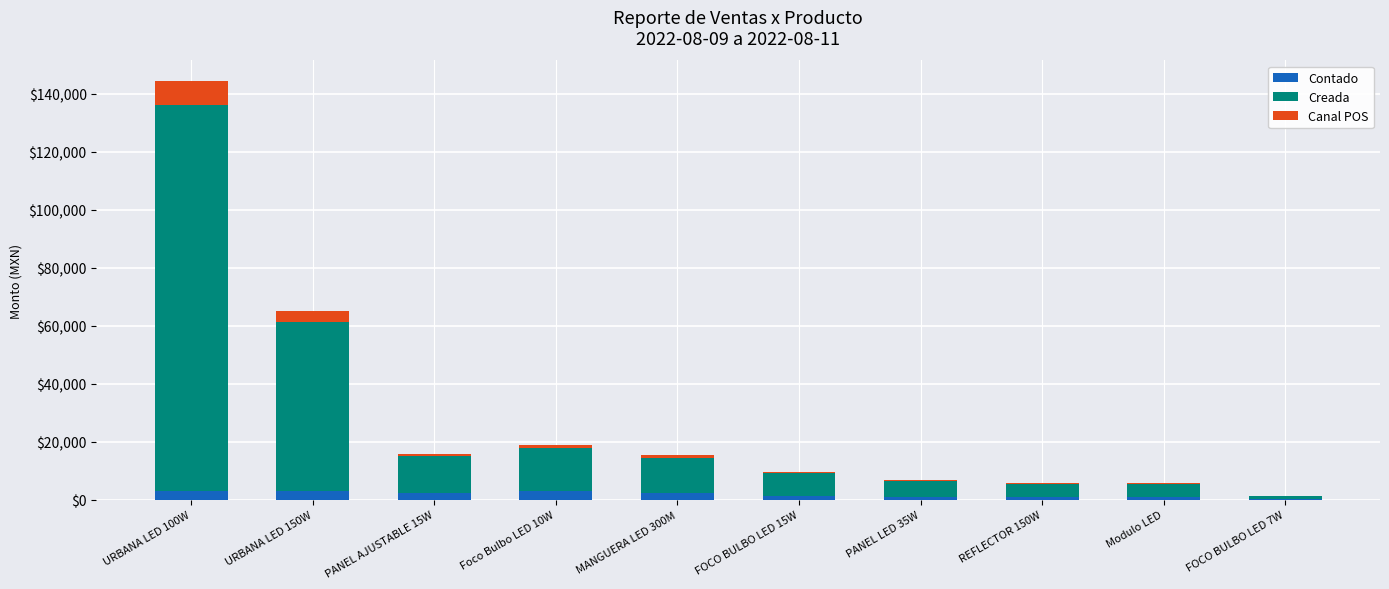

The value of Contado at Foco Bulbo LED 10W is 2826.0. True or false?

True